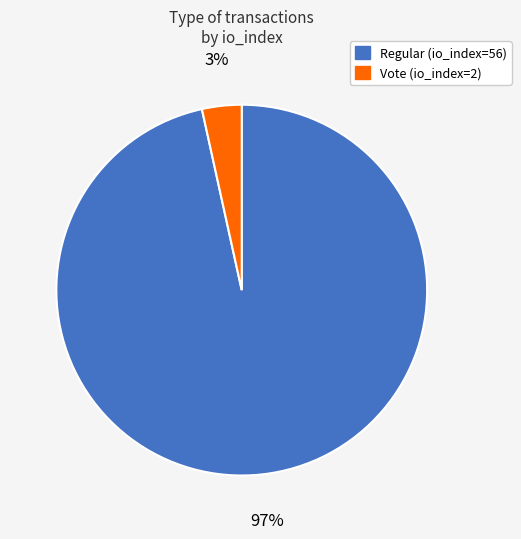

Which category has the biggest portion of the pie?

Regular (io_index=56)